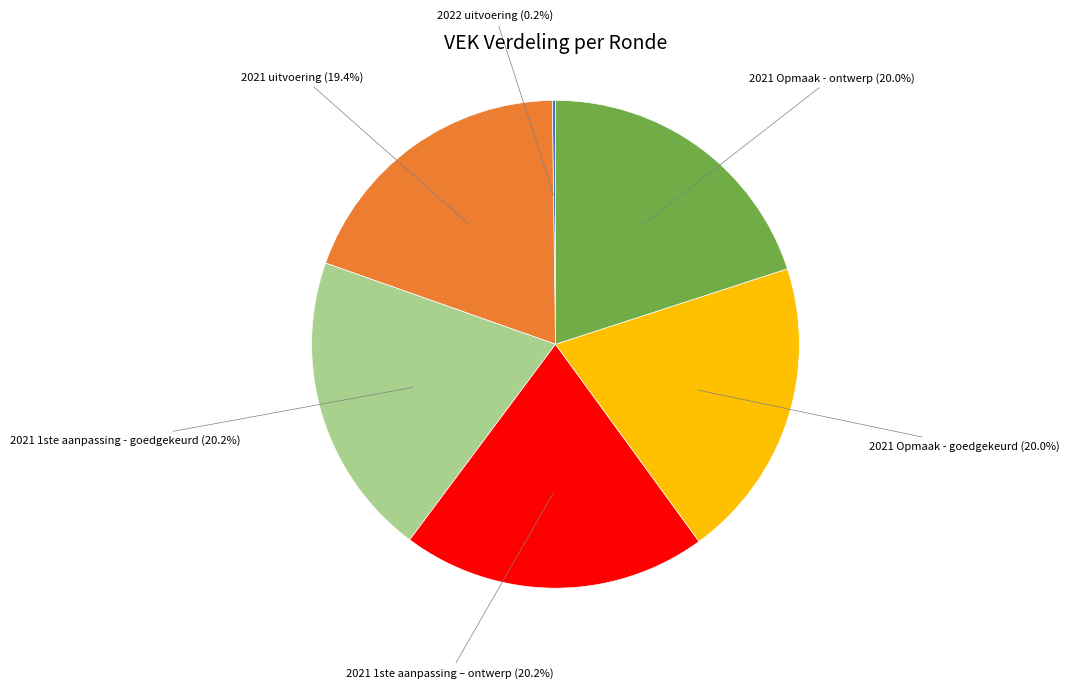

Is there a majority slice in this chart?

No